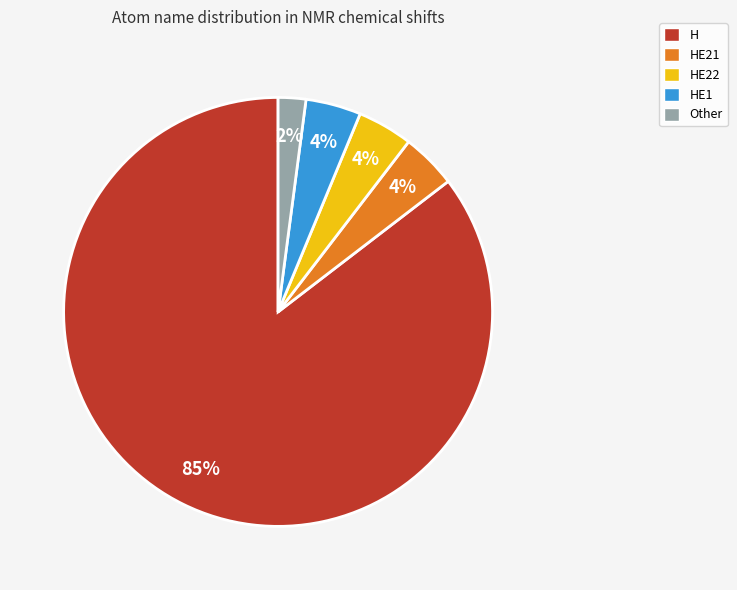

Is there a majority slice in this chart?

Yes